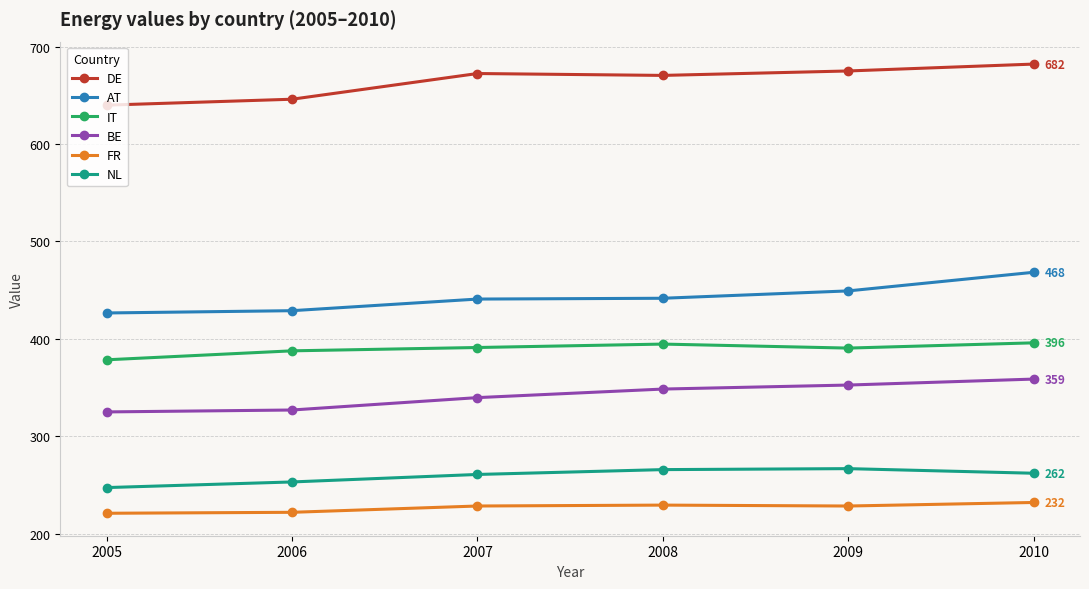

What is the difference between the highest and lowest values at 2005?

418.9